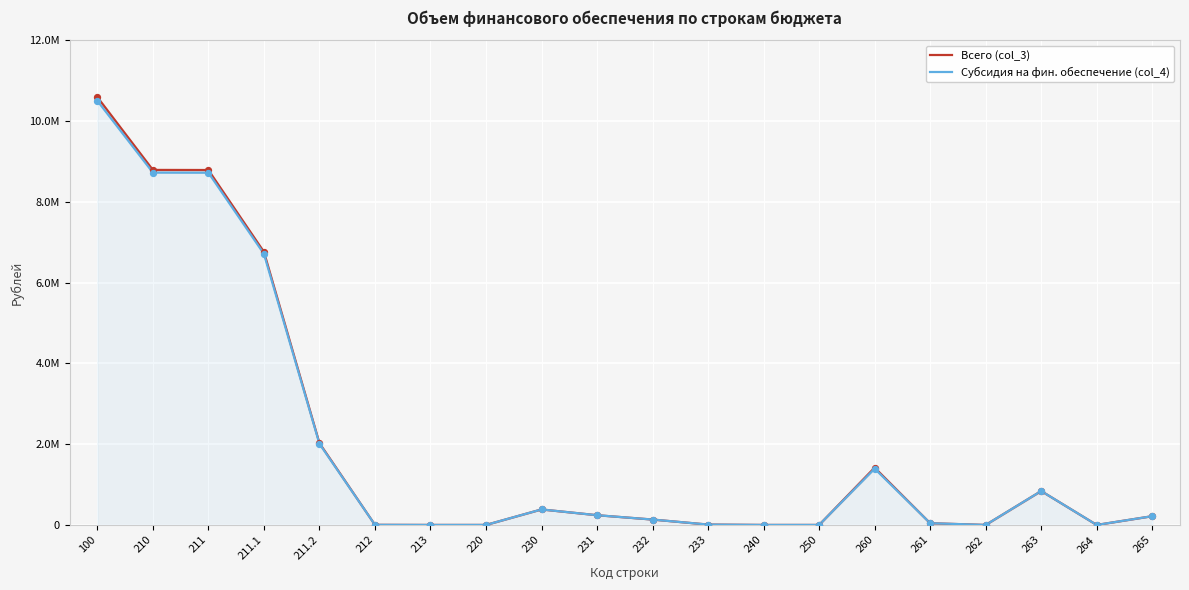

What is the total value across all series at 230?

767720